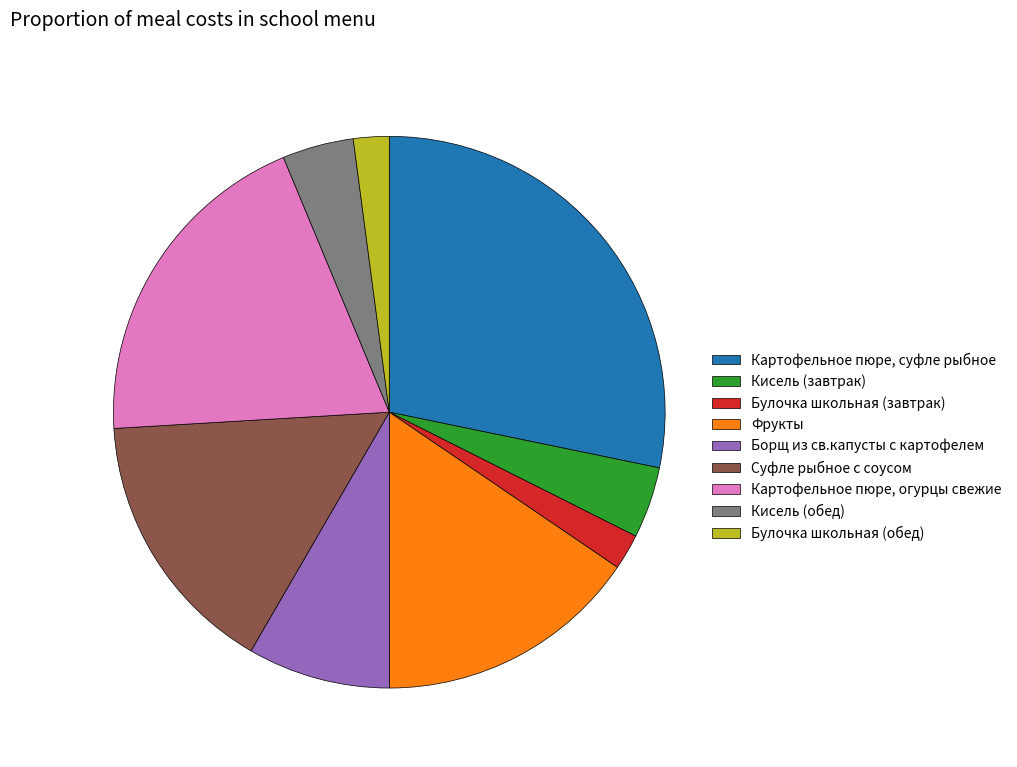

Is it true that Фрукты is 15% of the pie?

True